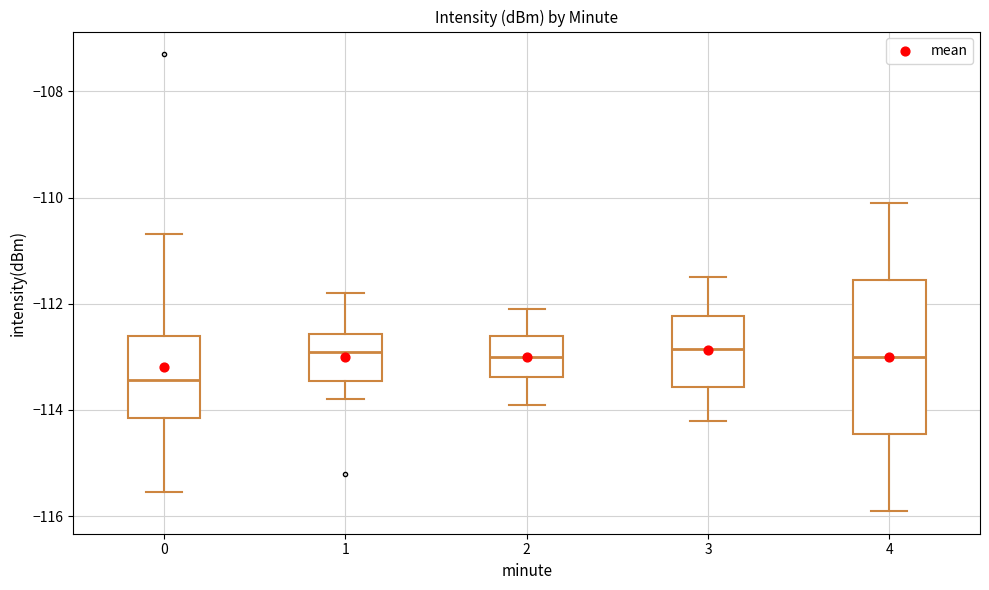

Reading left to right, transcribe this box plot: for each box, give where its median line is, the range the box spans, and where its two whiskers end, as read against the y-axis. The values are not printed on the chart, so give them approximately, as read against the axis.

0: median -113.4, box -114.2 to -112.6, whiskers -115.6 to -110.6
1: median -112.8, box -113.4 to -112.6, whiskers -113.8 to -111.8
2: median -113.0, box -113.4 to -112.6, whiskers -113.8 to -112.0
3: median -112.8, box -113.6 to -112.2, whiskers -114.2 to -111.4
4: median -113.0, box -114.4 to -111.6, whiskers -115.8 to -110.0